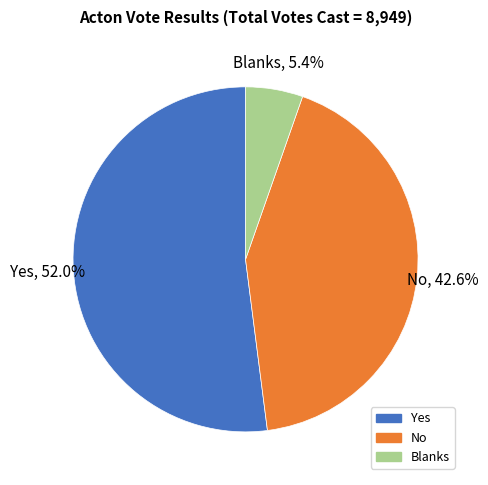

To the nearest percent, what percentage of the pie is Blanks?

5%